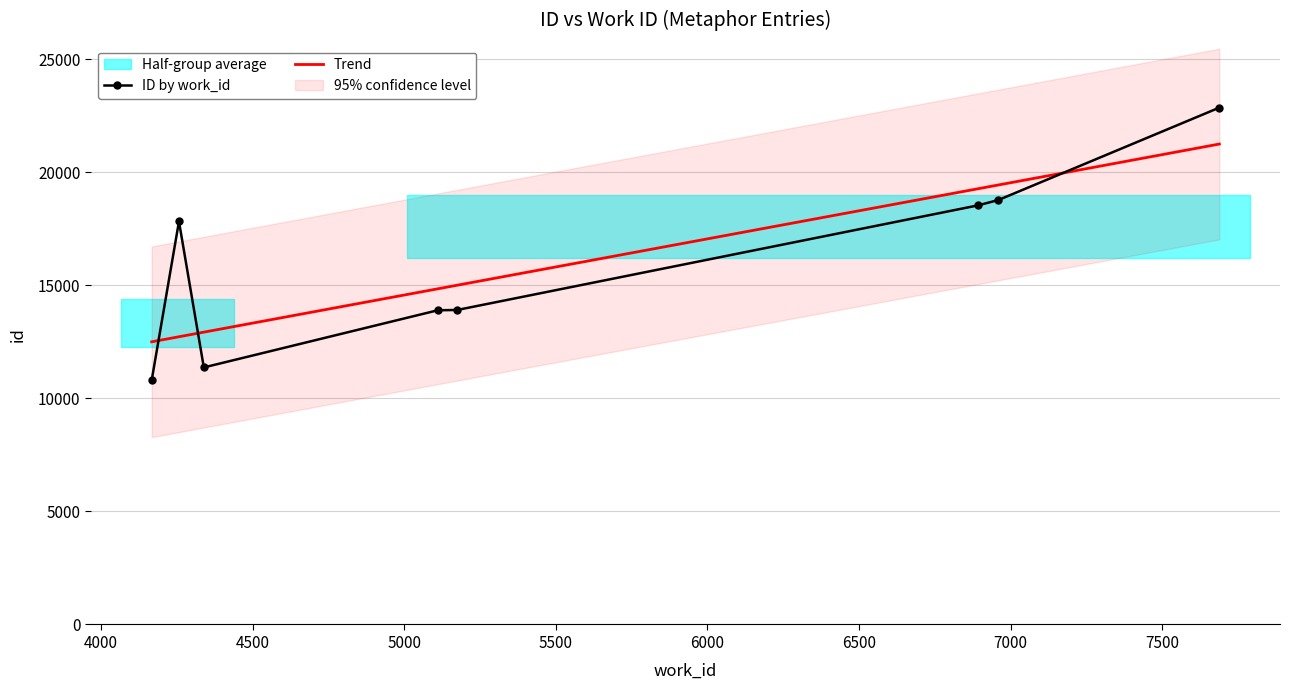

True or false: ID by work_id and Trend cross at least once.

True